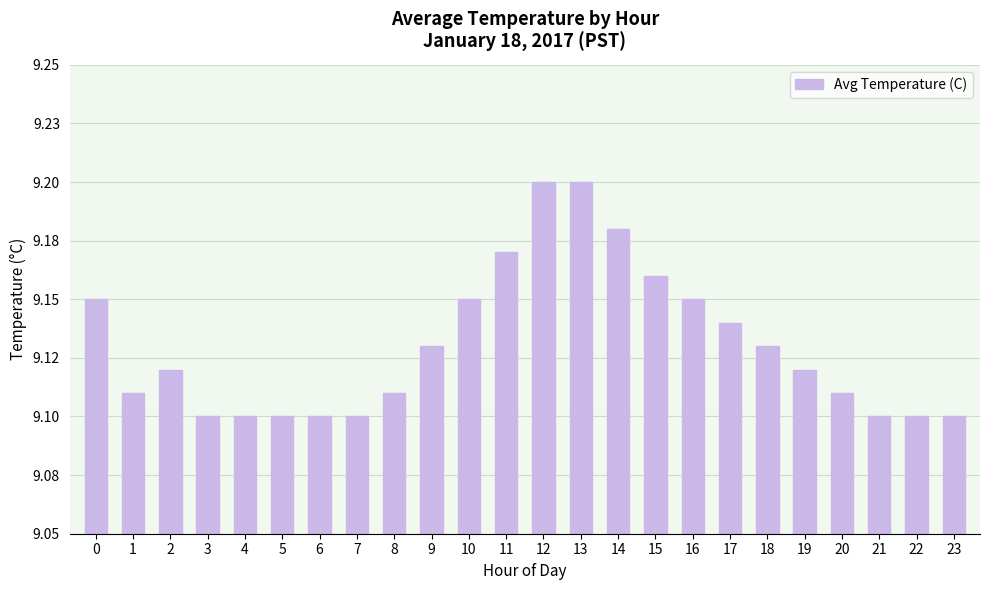

What is the value of the 21st bar from the left?

9.1